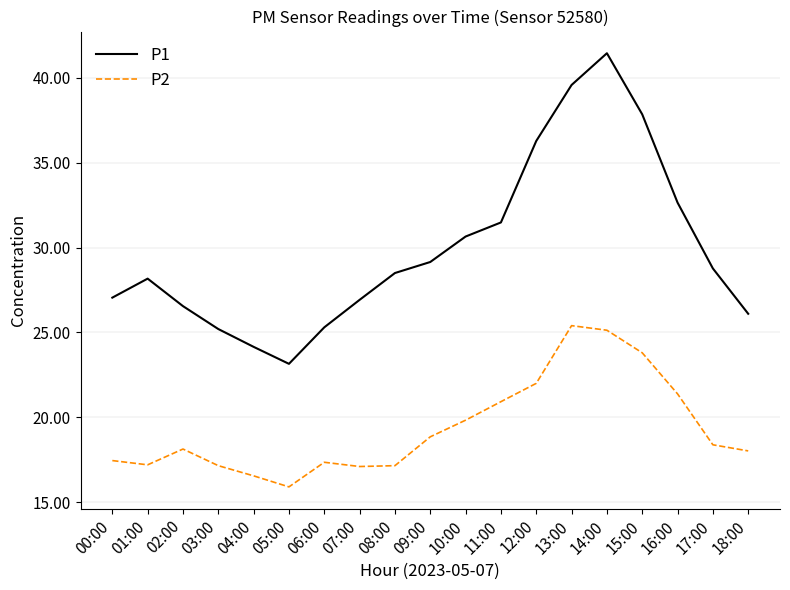

What is the approximate value of P2 at 05:00?

15.9